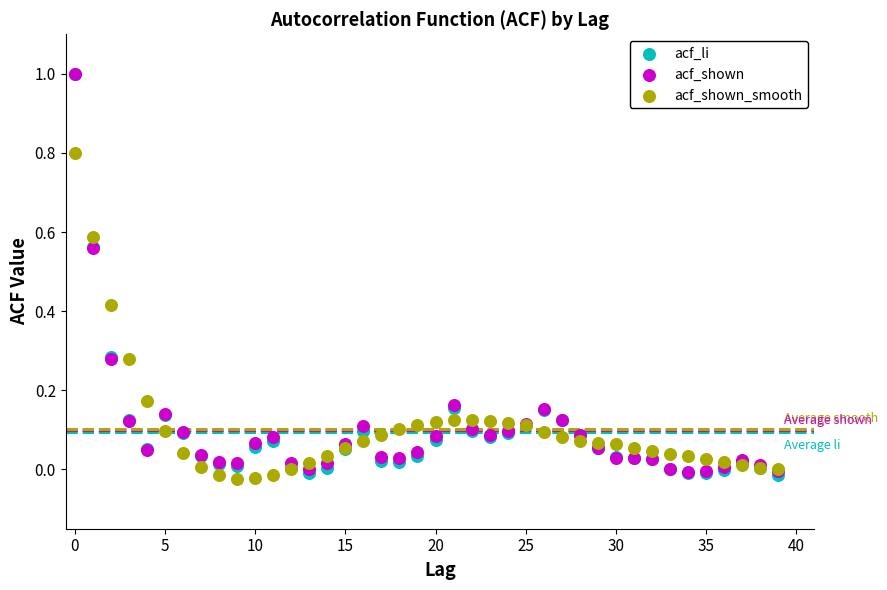

What are all the series names shown in the legend?

acf_li, acf_shown, acf_shown_smooth